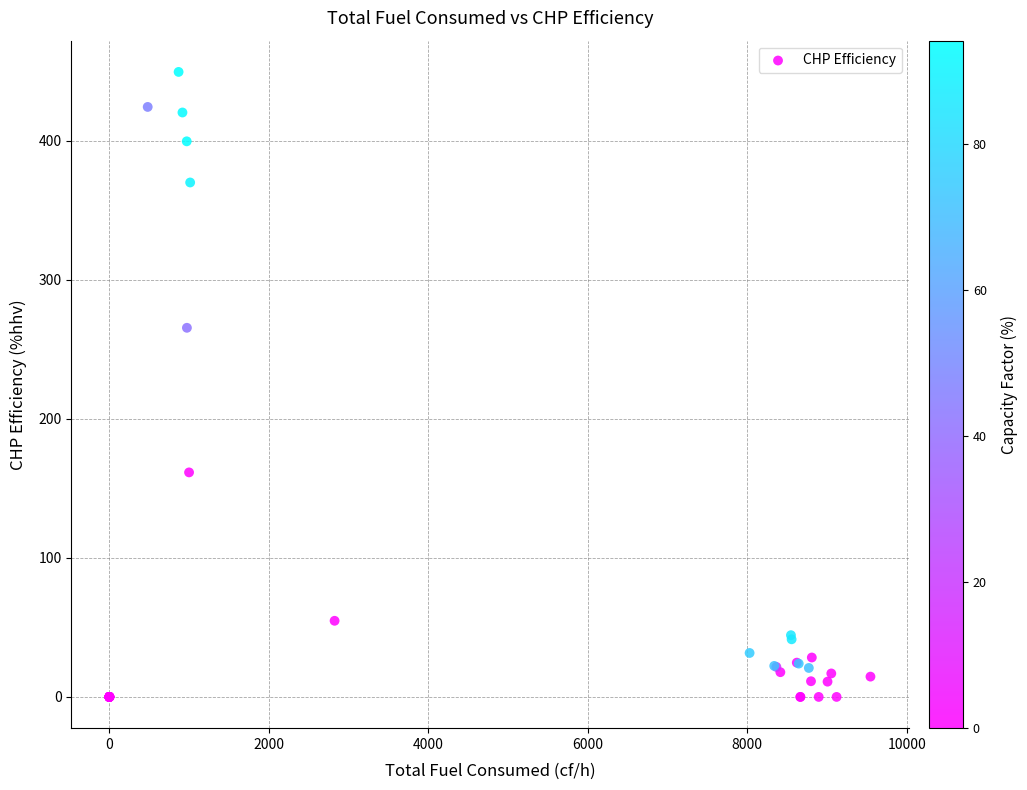

What Y value in the scatter plot is closest to 224?

265.6